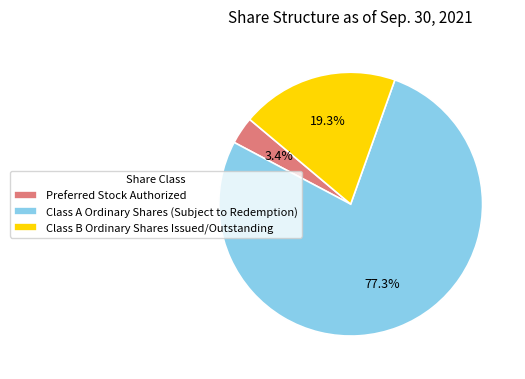

What percentage is NOT represented by Preferred Stock Authorized?

96.6%